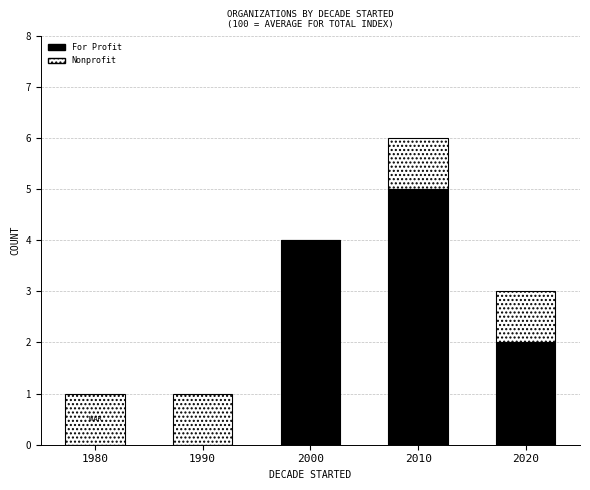

Are the bars grouped side by side (vs. stacked)?

No